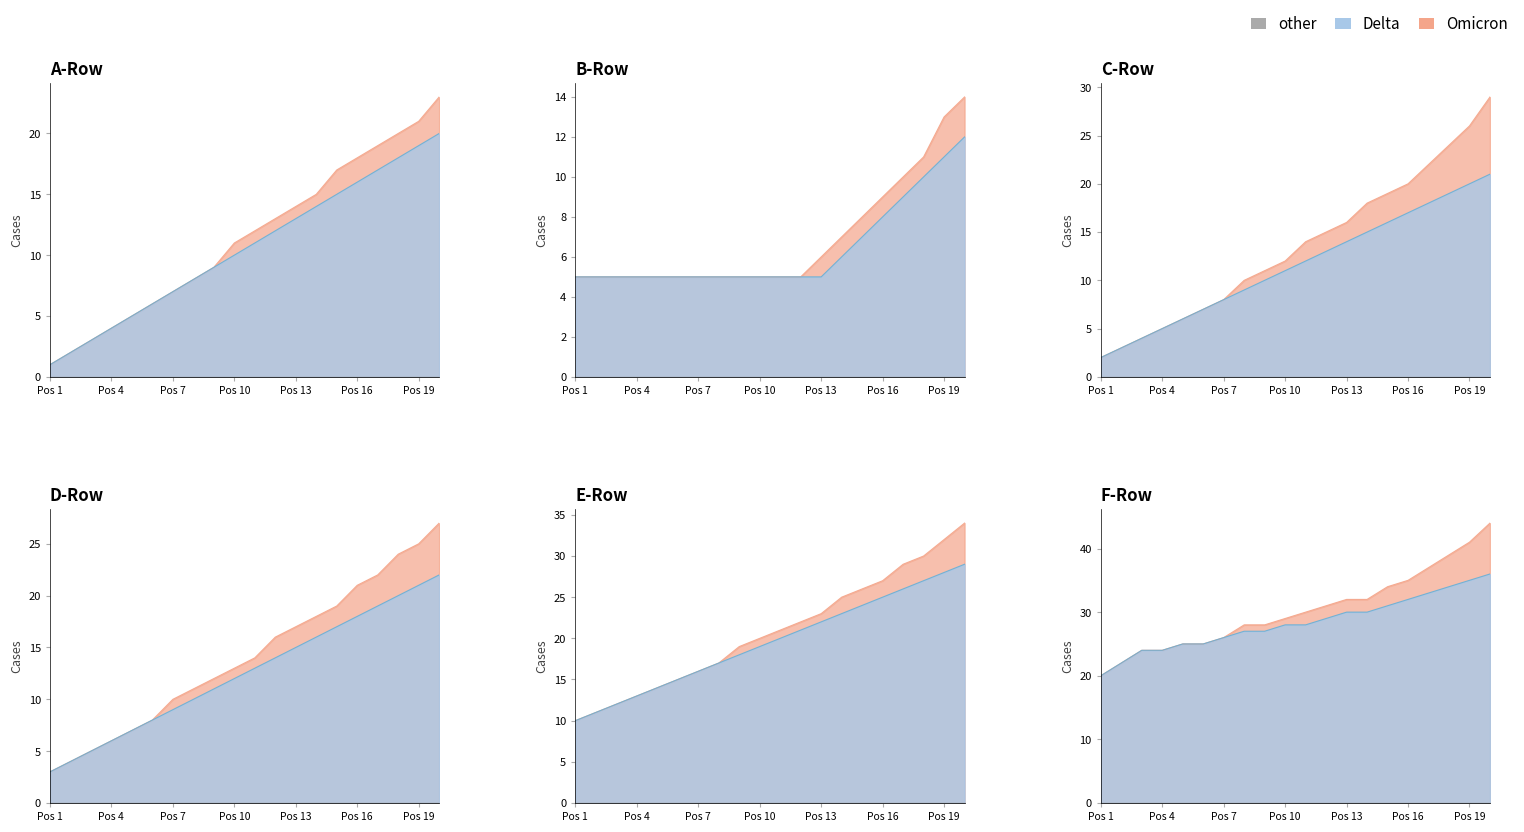

True or false: there are more than 1 points higher than both neighbors.

False